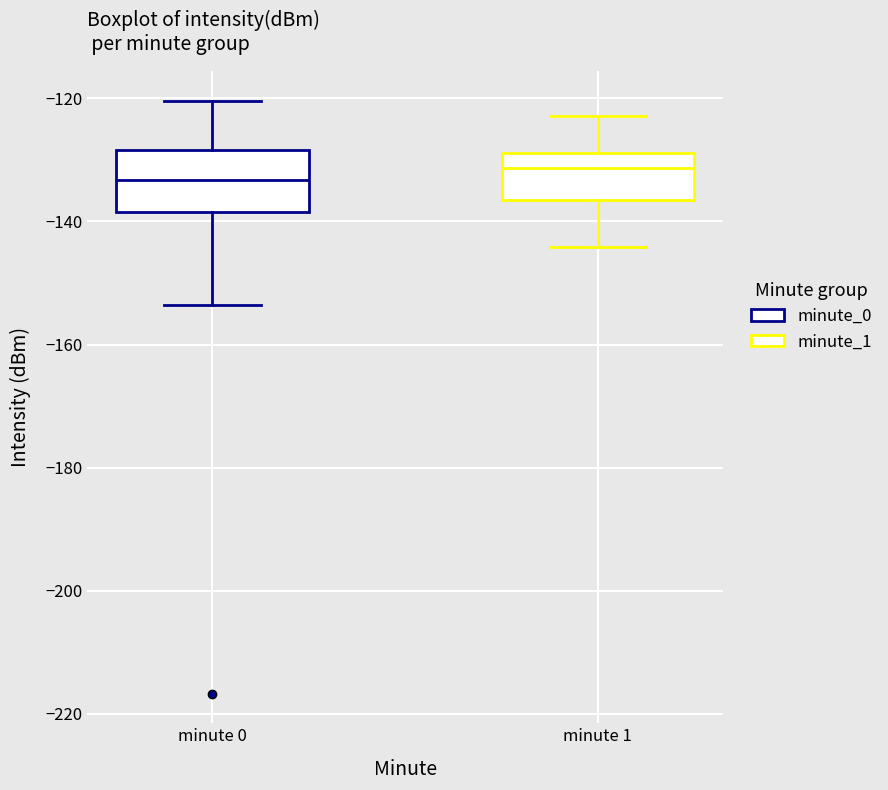

Which box is the tallest, from its lower edge to its upper edge?

minute 0